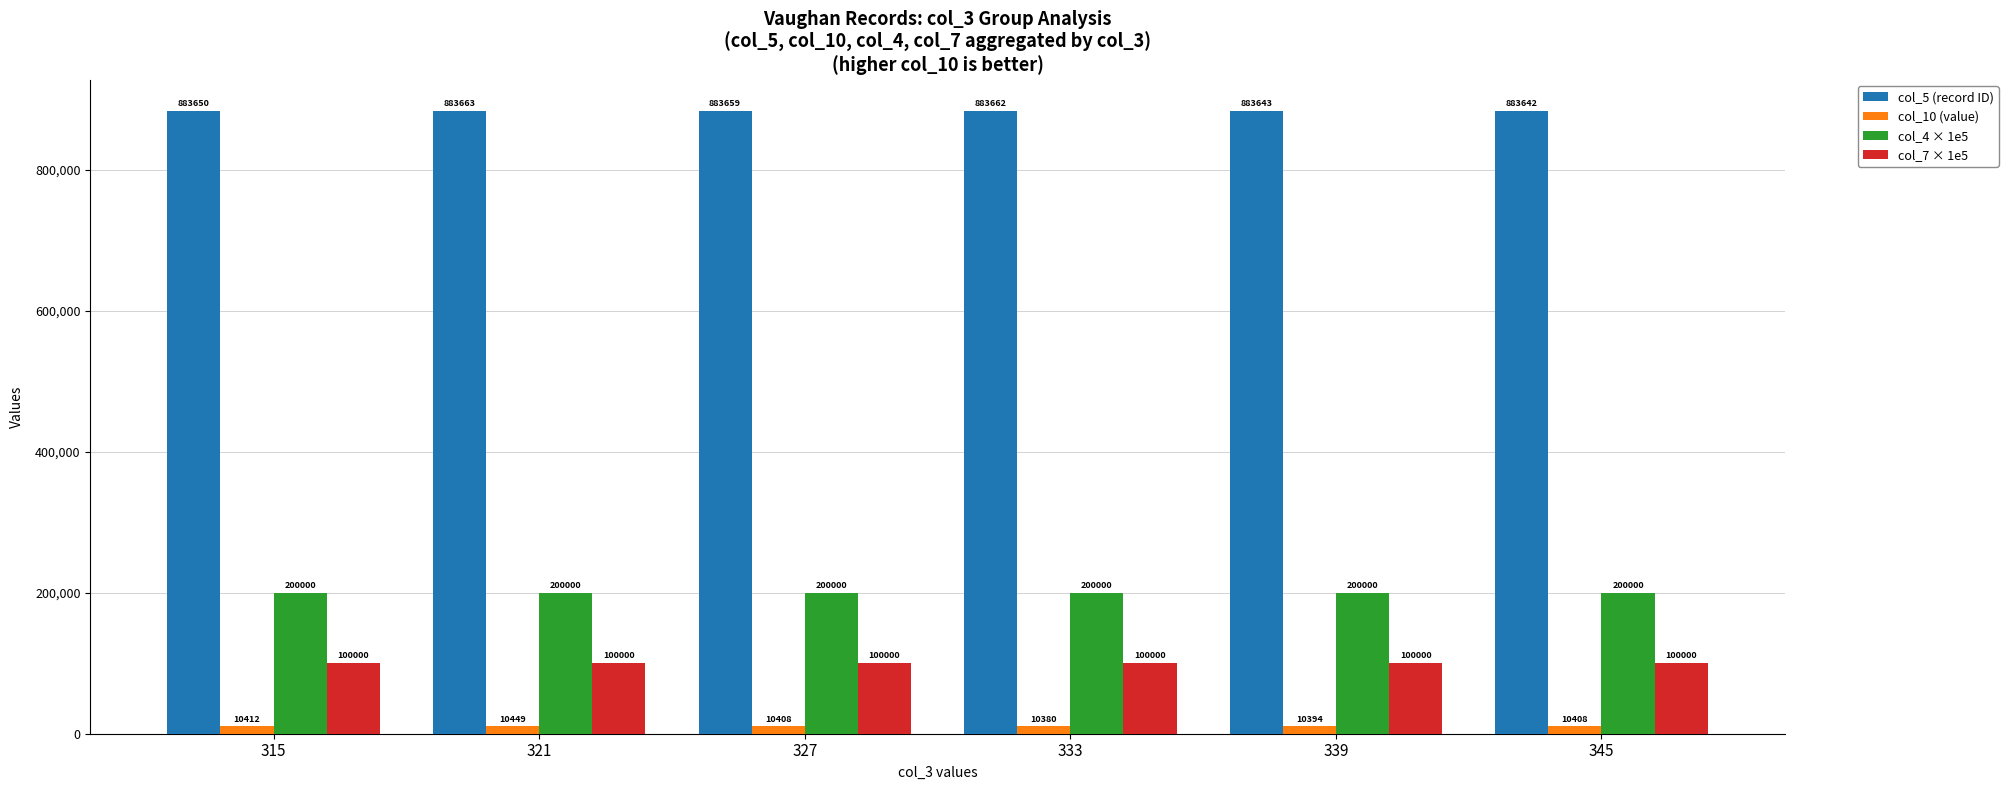

What value does the col_7 × 1e5 series have at 345?

100000